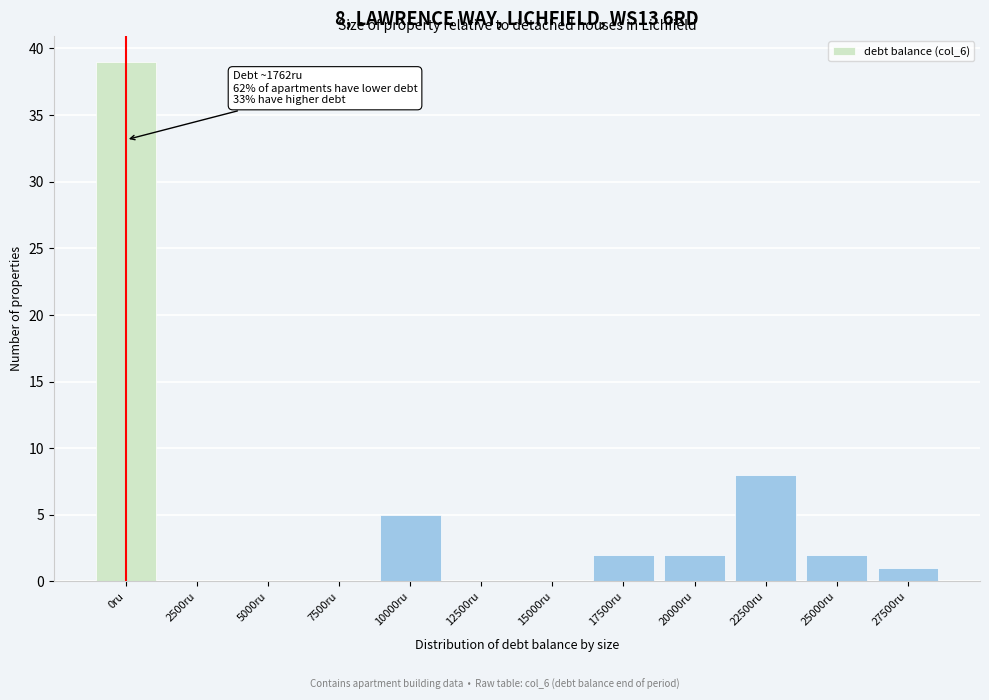

Reading left to right, transcribe all the data shown in this chart.

0ru=39	2500ru=0	5000ru=0	7500ru=0	10000ru=5	12500ru=0	15000ru=0	17500ru=2	20000ru=2	22500ru=8	25000ru=2	27500ru=1